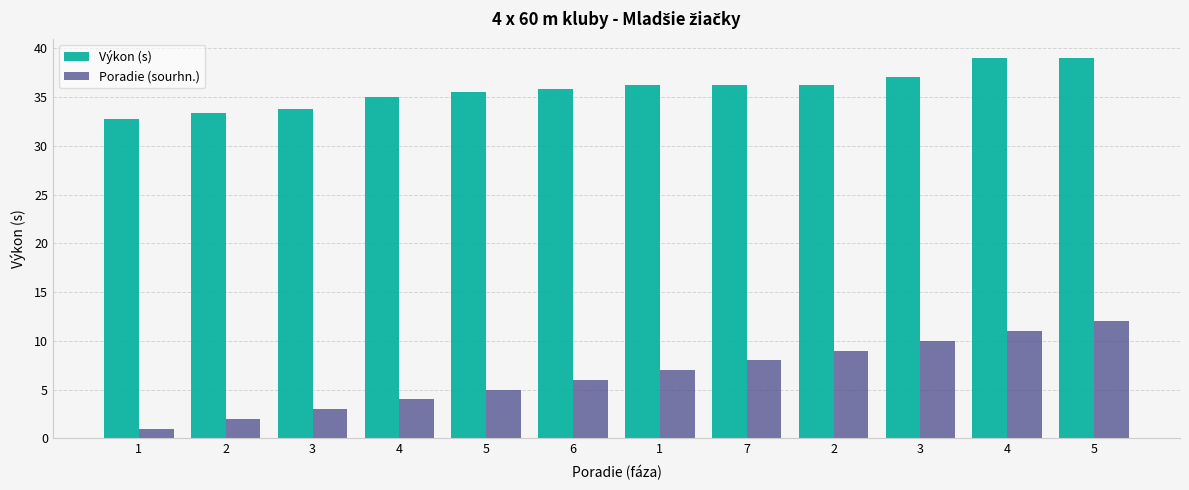

Between 5 and 7, which series saw the biggest shift?

Poradie (sourhn.)